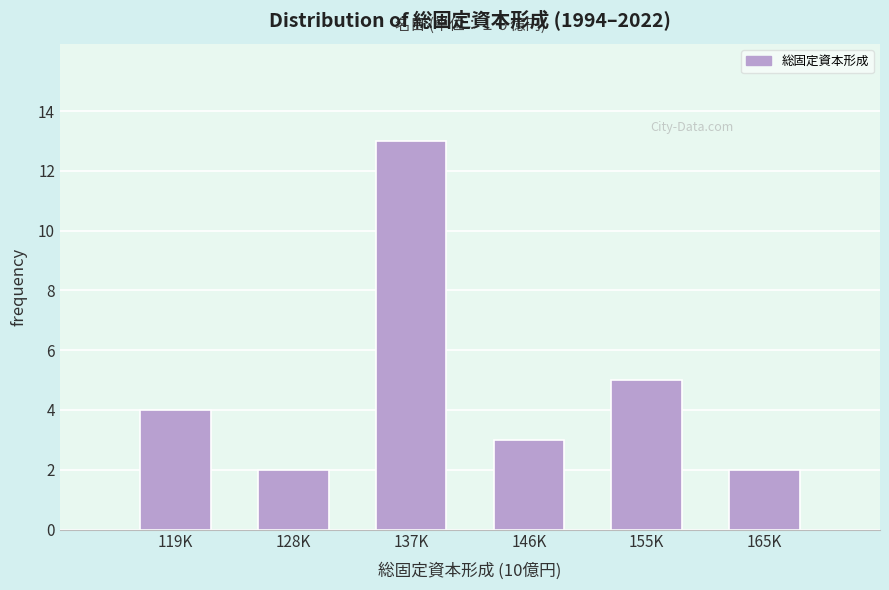

Reading left to right, what are all the values shown in this chart?

119K=4	128K=2	137K=13	146K=3	155K=5	165K=2